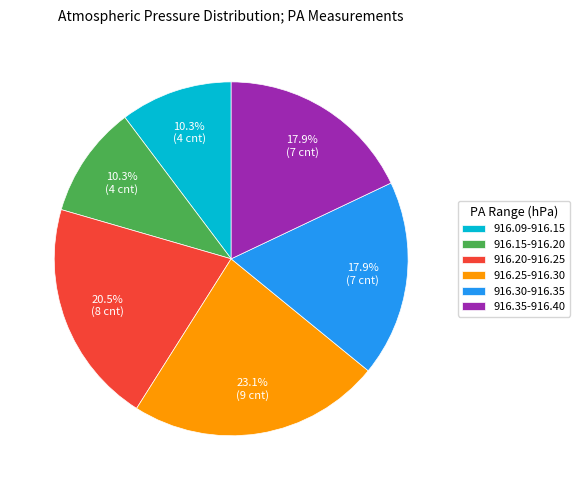

Between 916.15-916.20 and 916.30-916.35, which is larger?

916.30-916.35